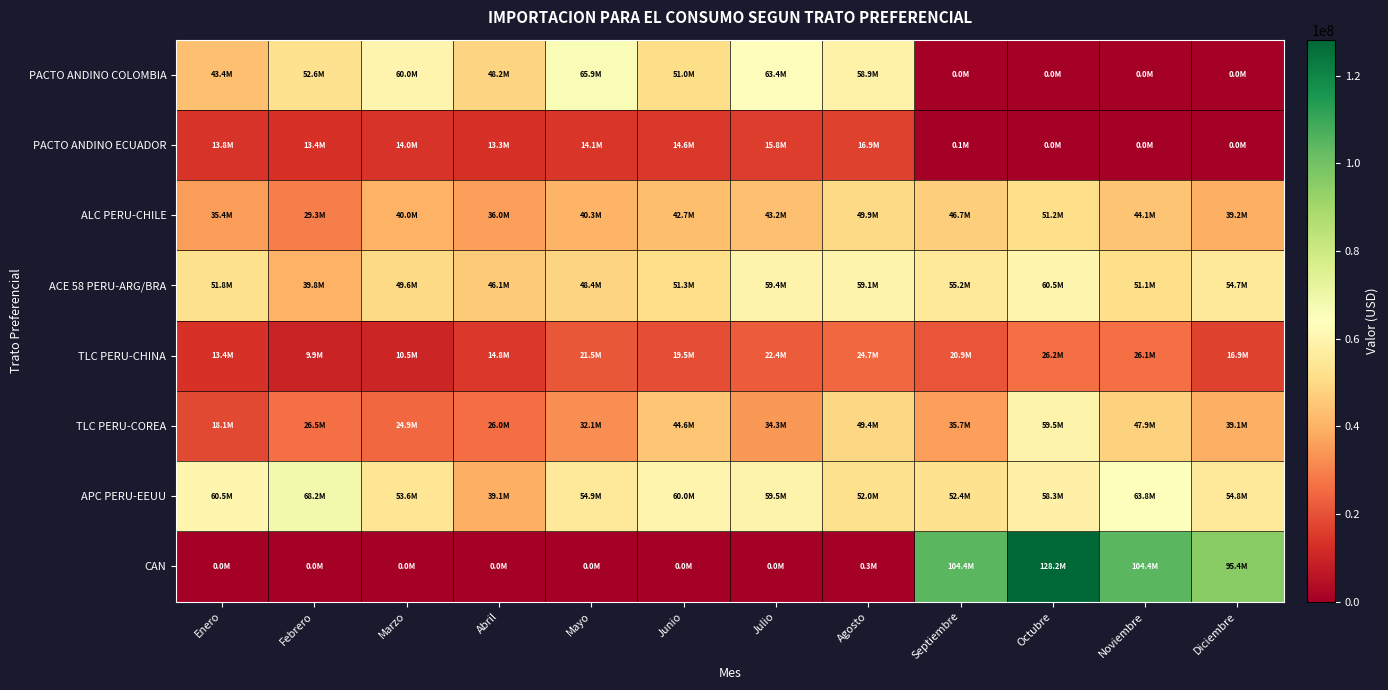

Reading right to left, what are all the values shown in this chart?

PACTO ANDINO COLOMBIA: Diciembre=0.0	Noviembre=0.0	Octubre=0.0	Septiembre=36374.2	Agosto=58913354.0	Julio=63416581.7	Junio=51048172.1	Mayo=65885927.2	Abril=48159205.7	Marzo=60025670.9	Febrero=52552091.8	Enero=43392722.3
PACTO ANDINO ECUADOR: Diciembre=0.0	Noviembre=0.0	Octubre=0.0	Septiembre=54192.7	Agosto=16912150.7	Julio=15845611.7	Junio=14554329.9	Mayo=14066660.2	Abril=13264817.5	Marzo=13985277.5	Febrero=13380724.9	Enero=13803031.3
ALC PERU-CHILE: Diciembre=39209346.2	Noviembre=44081083.1	Octubre=51153641.6	Septiembre=46706446.9	Agosto=49872654.6	Julio=43173039.7	Junio=42697070.0	Mayo=40339412.2	Abril=35964306.0	Marzo=39993961.4	Febrero=29309521.5	Enero=35400416.6
ACE 58 PERU-ARG/BRA: Diciembre=54724804.4	Noviembre=51076273.0	Octubre=60525948.4	Septiembre=55186271.3	Agosto=59139587.4	Julio=59378225.4	Junio=51296546.3	Mayo=48373212.1	Abril=46057584.7	Marzo=49588305.2	Febrero=39843041.8	Enero=51828149.2
TLC PERU-CHINA: Diciembre=16927687.4	Noviembre=26149612.4	Octubre=26193824.8	Septiembre=20853219.4	Agosto=24713304.3	Julio=22366287.6	Junio=19469390.8	Mayo=21527882.4	Abril=14771206.0	Marzo=10452750.5	Febrero=9892017.6	Enero=13412809.4
TLC PERU-COREA: Diciembre=39065385.9	Noviembre=47883281.4	Octubre=59457047.6	Septiembre=35654099.2	Agosto=49447159.2	Julio=34316482.9	Junio=44578278.1	Mayo=32065035.4	Abril=26024771.1	Marzo=24877276.3	Febrero=26461789.0	Enero=18100933.5
APC PERU-EEUU: Diciembre=54812771.5	Noviembre=63773720.0	Octubre=58312206.0	Septiembre=52417436.3	Agosto=52031611.9	Julio=59469243.6	Junio=60041438.9	Mayo=54921095.5	Abril=39087402.0	Marzo=53639752.0	Febrero=68241693.2	Enero=60508169.1
CAN: Diciembre=95405519.0	Noviembre=104378476.5	Octubre=128184871.4	Septiembre=104394458.4	Agosto=318890.0	Julio=0.0	Junio=0.0	Mayo=0.0	Abril=0.0	Marzo=0.0	Febrero=0.0	Enero=0.0